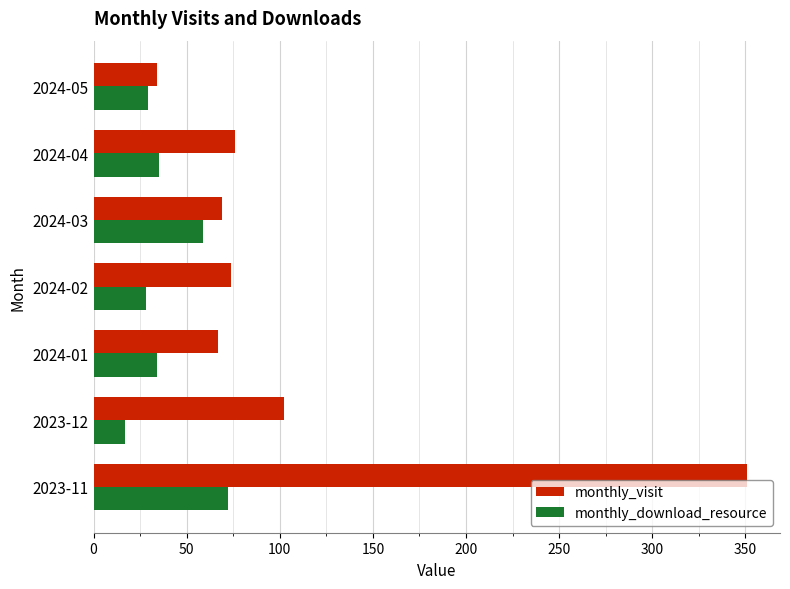

What is the maximum value for monthly_visit?

351